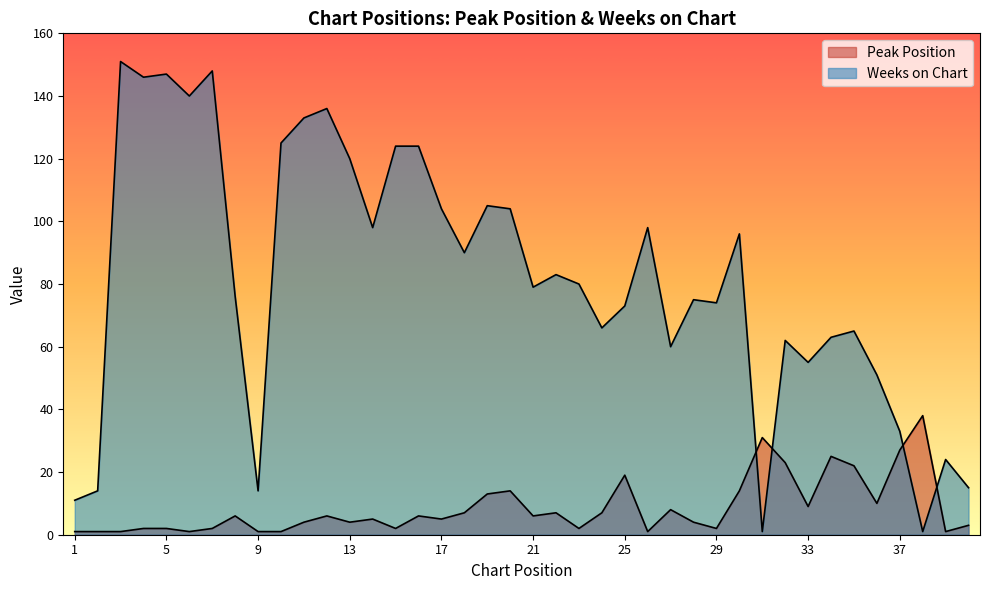

How many lines are shown in the chart?

2